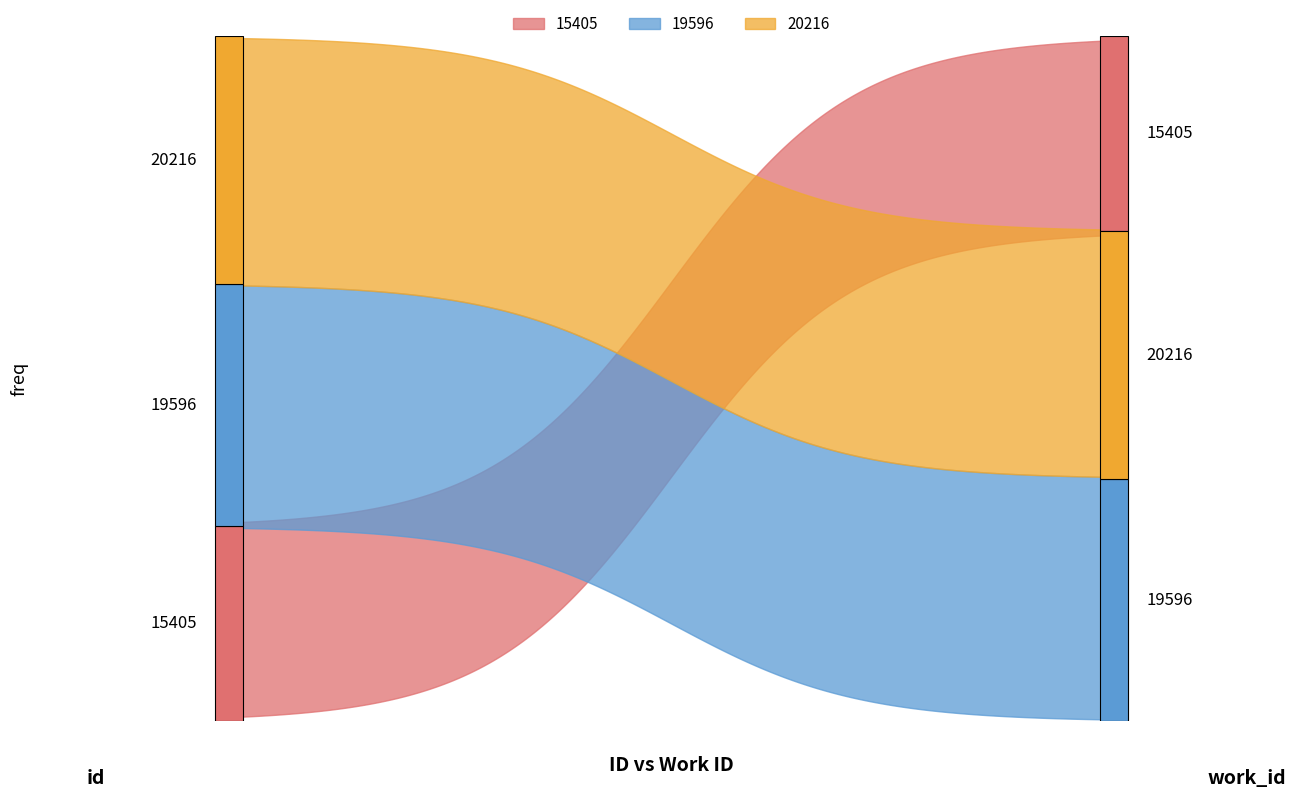

What value does the data have at 19596, to the nearest 100?

7200